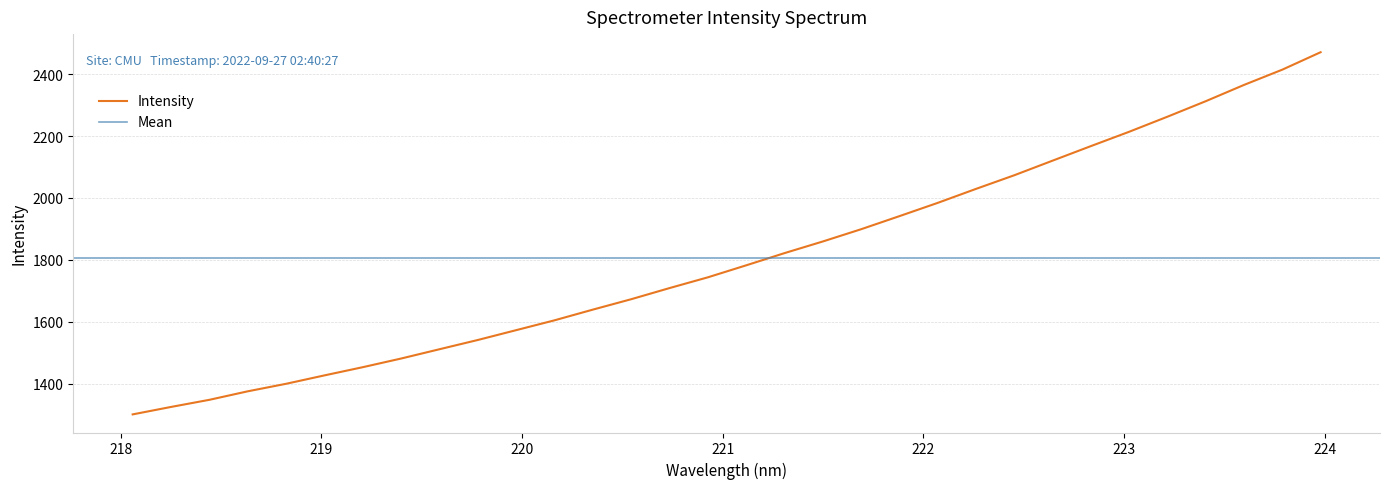

What is the highest value of the Intensity series?

2471.3